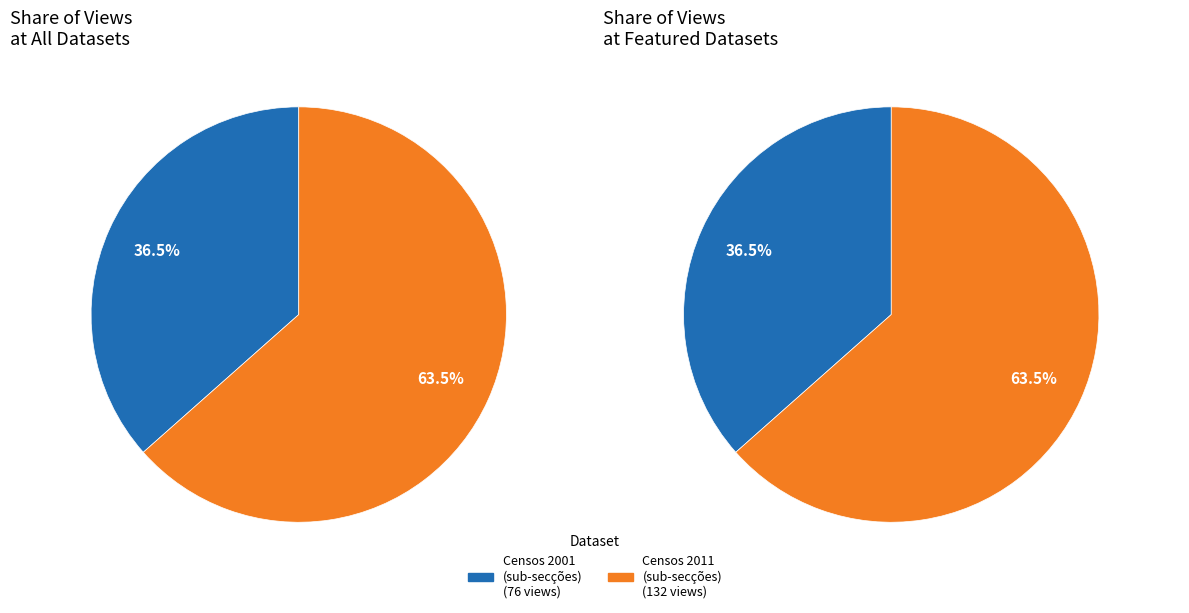

What percentage is NOT represented by 5ae9d1fbc8d8c9146a44ccb4?

36.5%